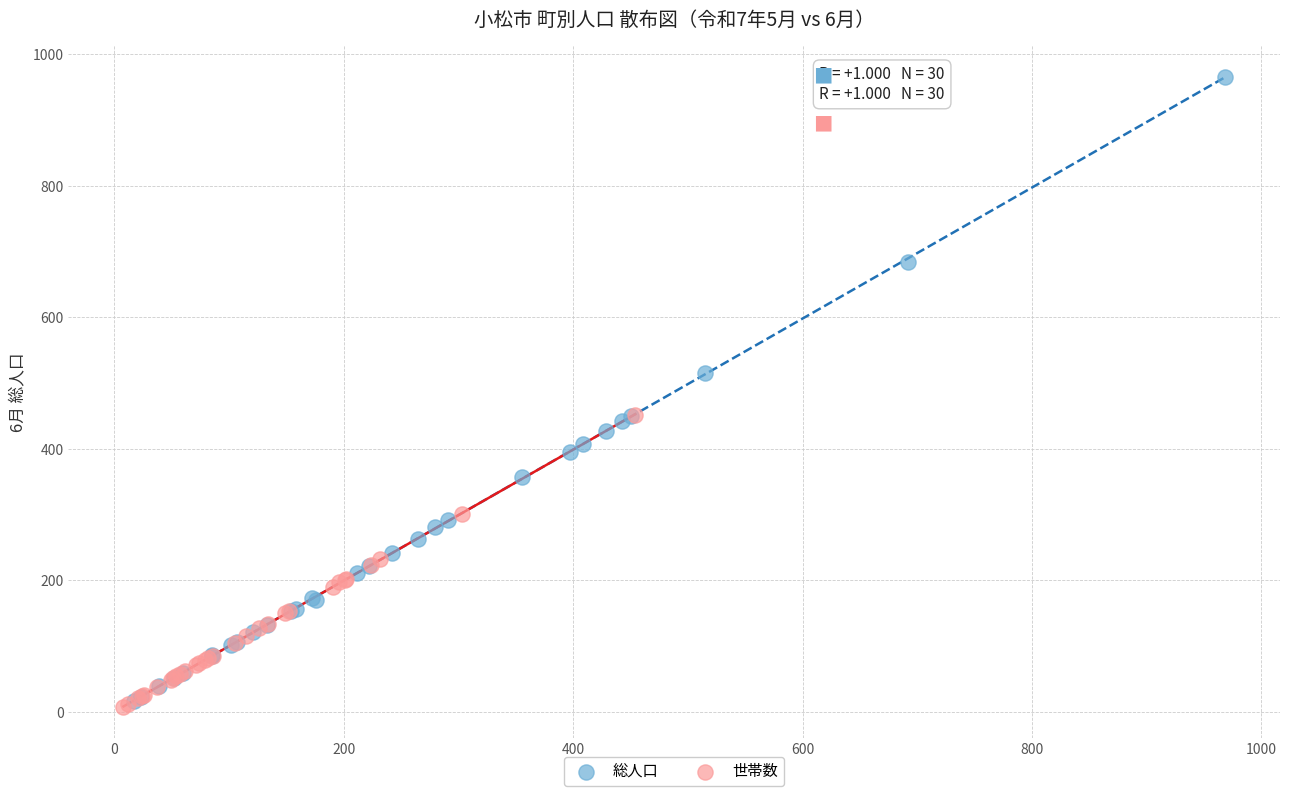

Which series reaches the maximum Y coordinate?

総人口